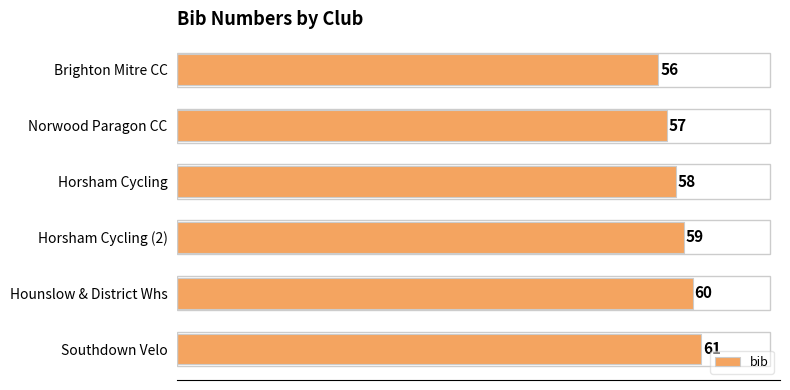

Reading bottom to top, extract all data points from this chart.

Southdown Velo=61	Hounslow & District Whs=60	Horsham Cycling (2)=59	Horsham Cycling=58	Norwood Paragon CC=57	Brighton Mitre CC=56